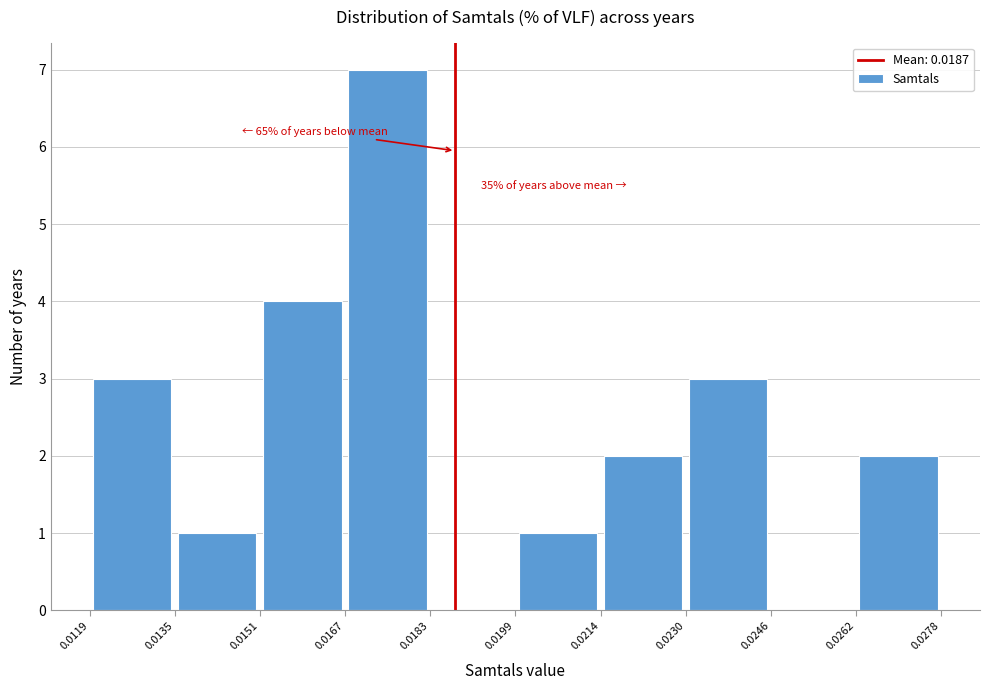

Which range on the x-axis has the tallest bar?

0.0167 to 0.0183